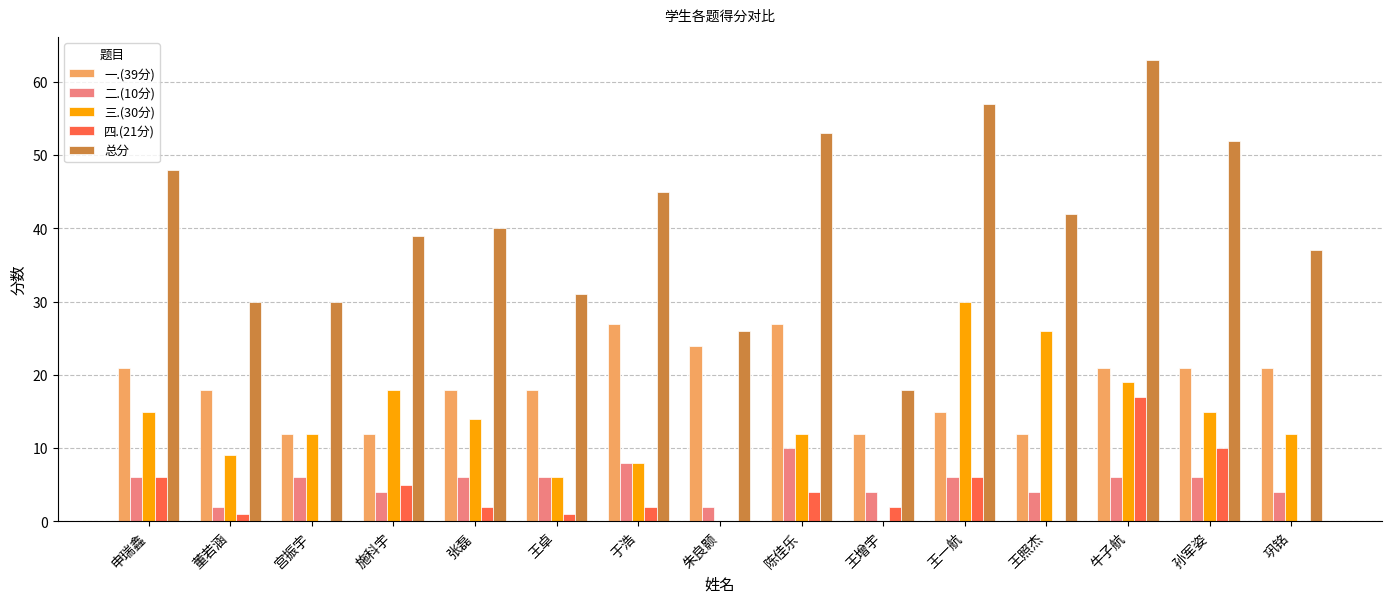

What is the difference between the 二.(10分) values at 张磊 and 巩铭?

2